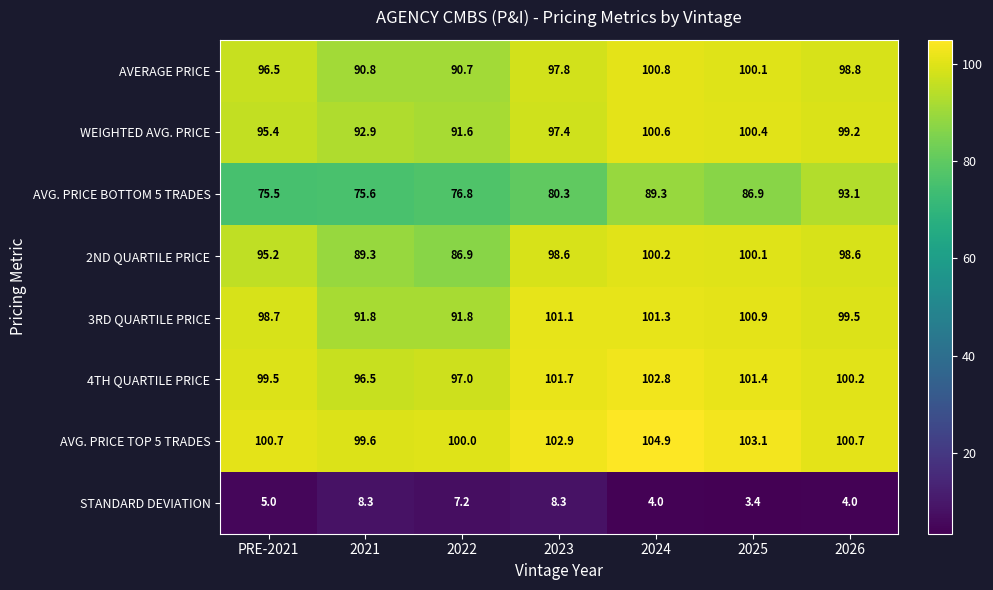

What is the sum of the AVG. PRICE BOTTOM 5 TRADES values at 2024 and 2026?

182.4